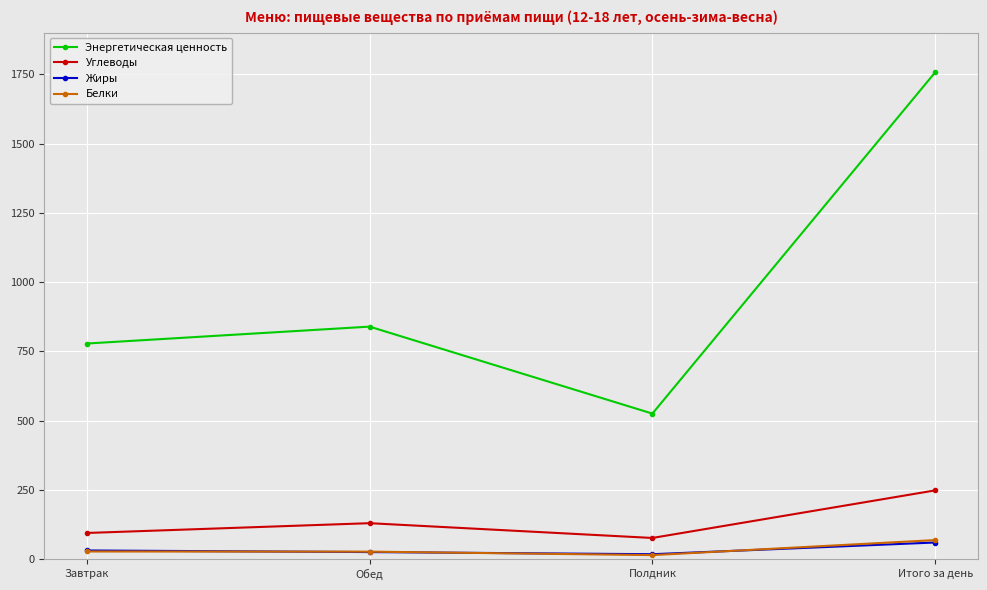

True or false: Энергетическая ценность has more than 1 interior local peaks.

False